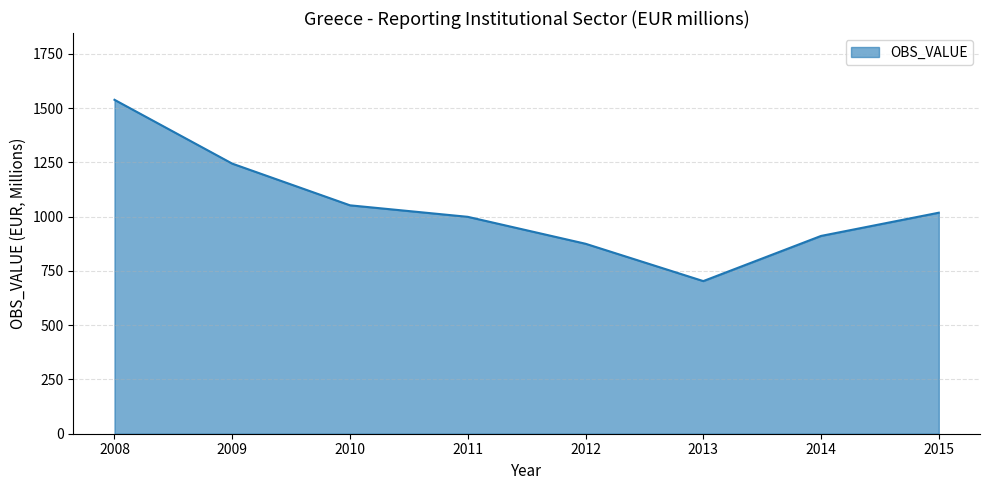

How many lines are shown in the chart?

1